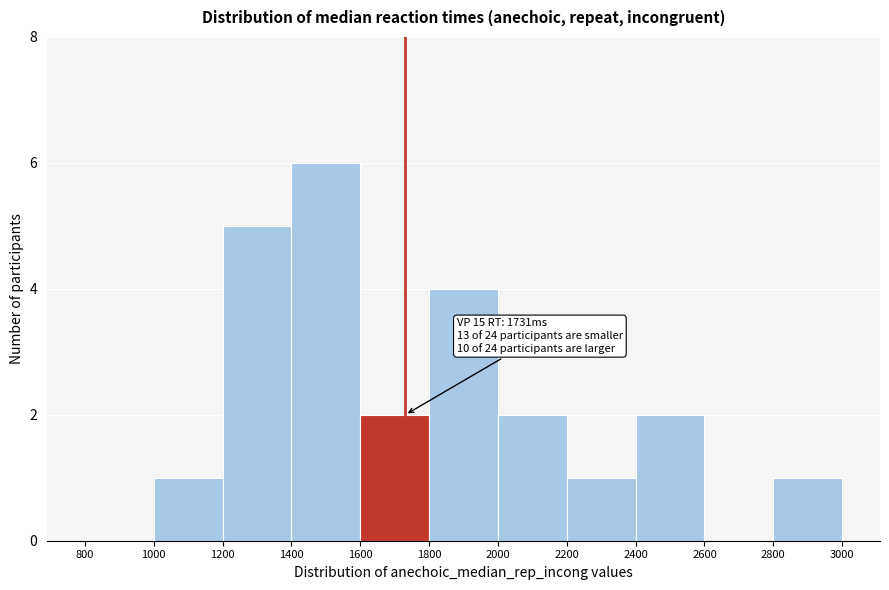

Over which range of the x-axis is the bar tallest?

1400 to 1600